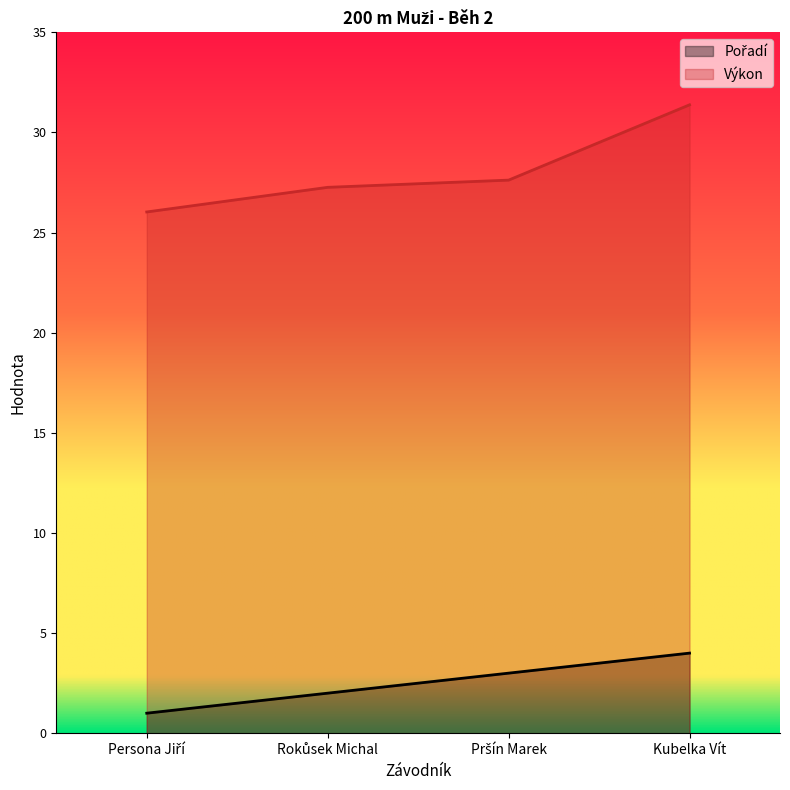

Is it true that Výkon equals 26.0 at Persona Jiří?

True